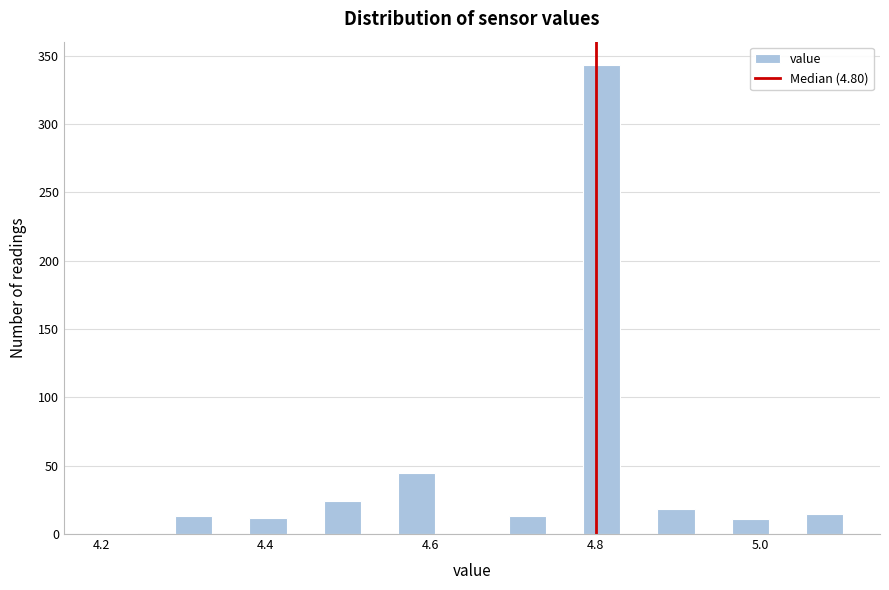

Around what value on the x-axis is the tallest bar? Give the approximate position of its centre, as read against the axis.

4.80